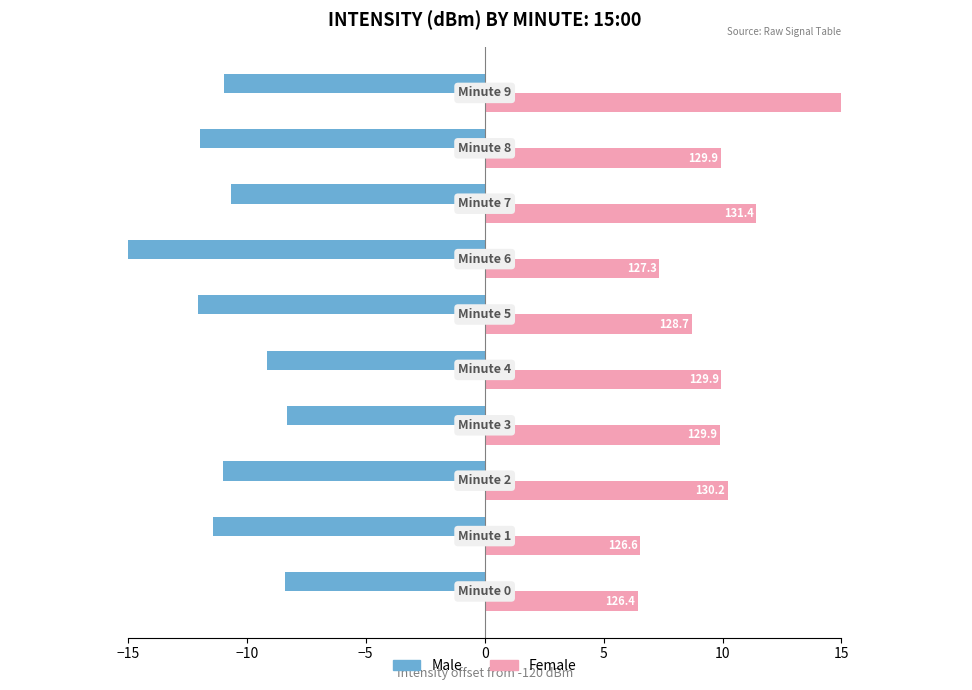

What is the minimum value shown in the chart?

-18.6